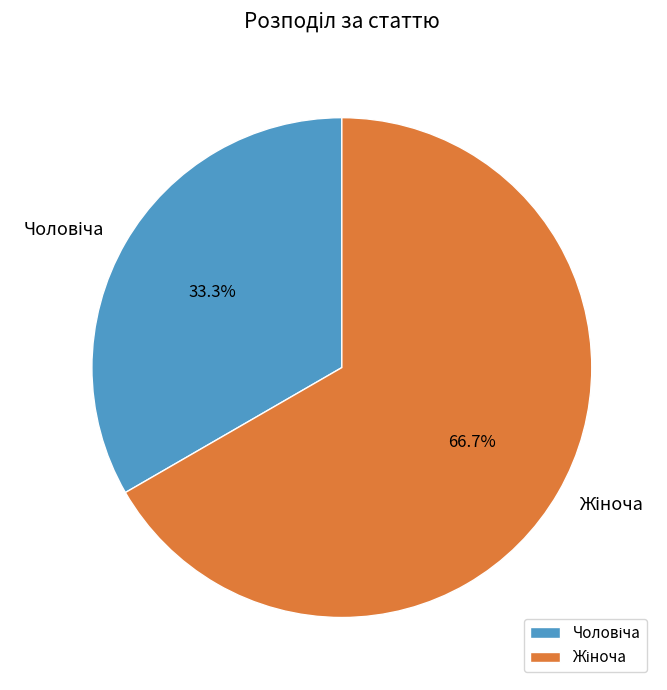

Is there any slice that represents more than half of the pie?

Yes